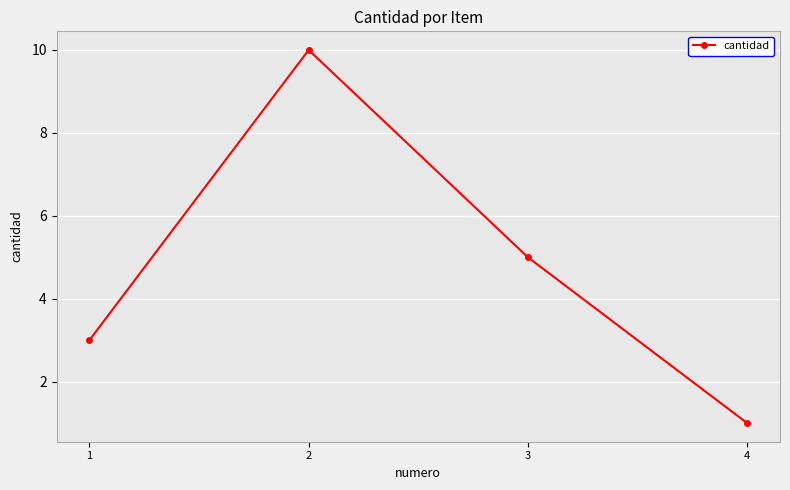

How many categories are shown in the chart?

4